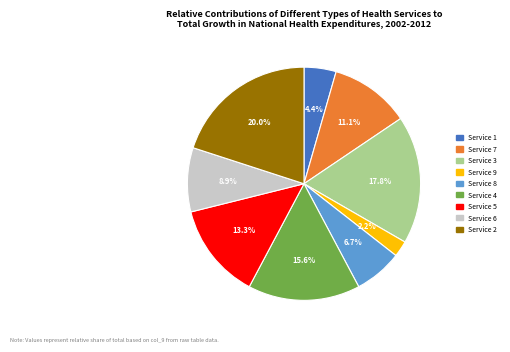

How many segments does this pie chart have?

9